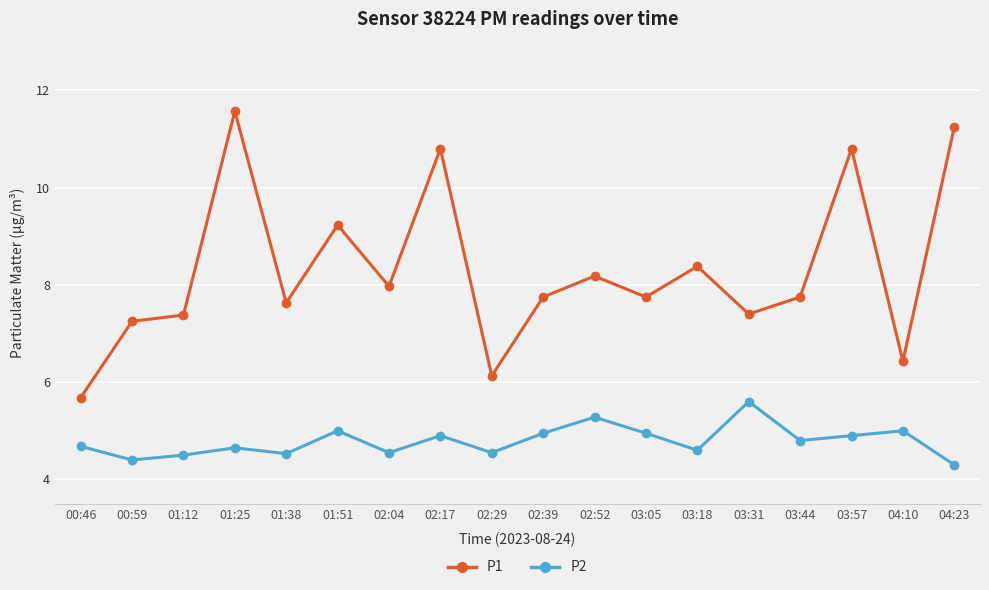

What is the difference between the highest and lowest values at 01:25?

6.9